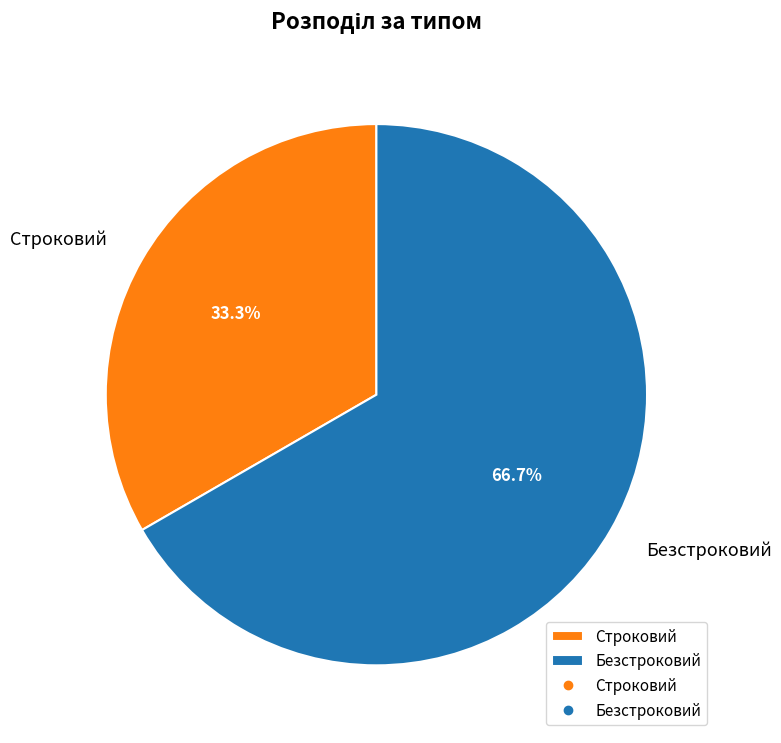

Is there any slice that represents more than half of the pie?

Yes